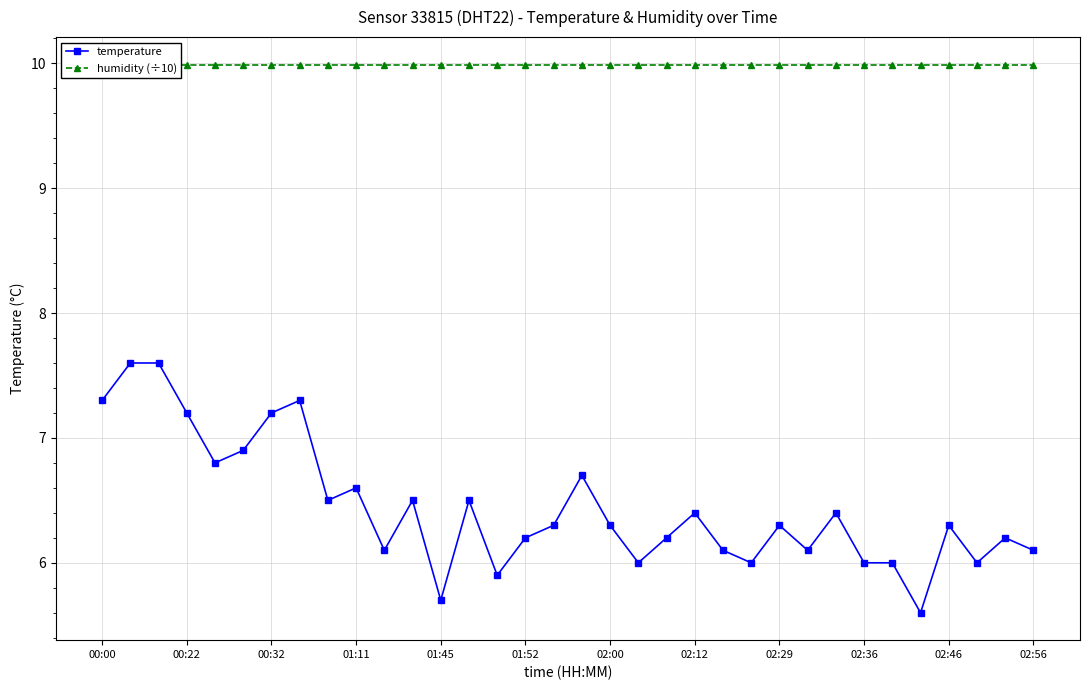

The temperature series shows 10.8 at 02:00. True or false?

False